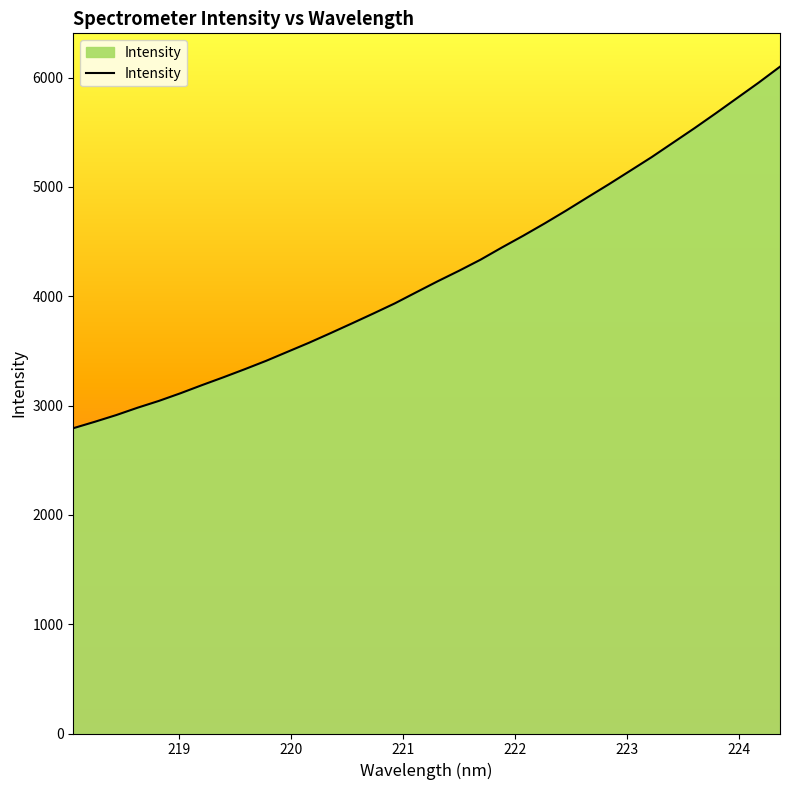

What is the minimum value shown in the chart?

2792.7